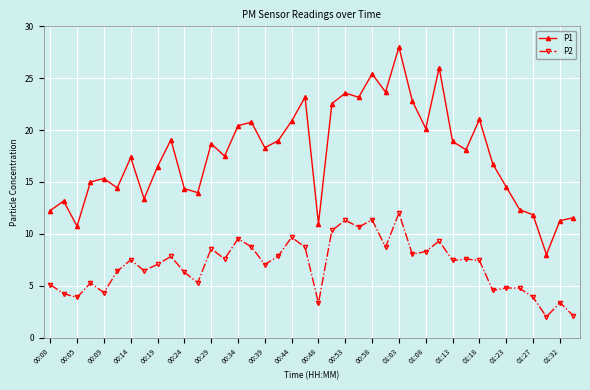

In P2, how many points are lower than both neighbors (excluding endpoints)?

13